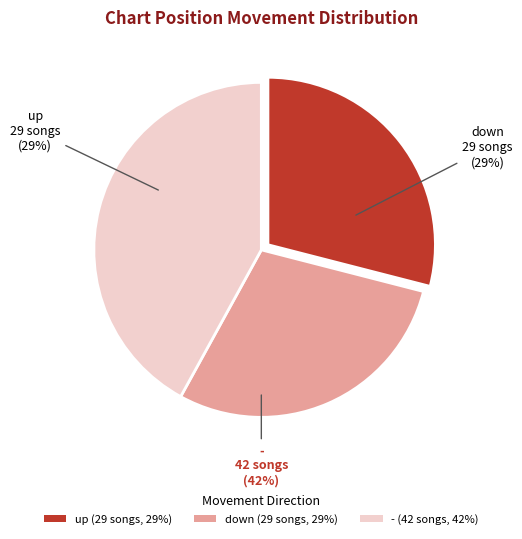

To the nearest percent, what is the difference between the largest and smallest slice percentages?

13%